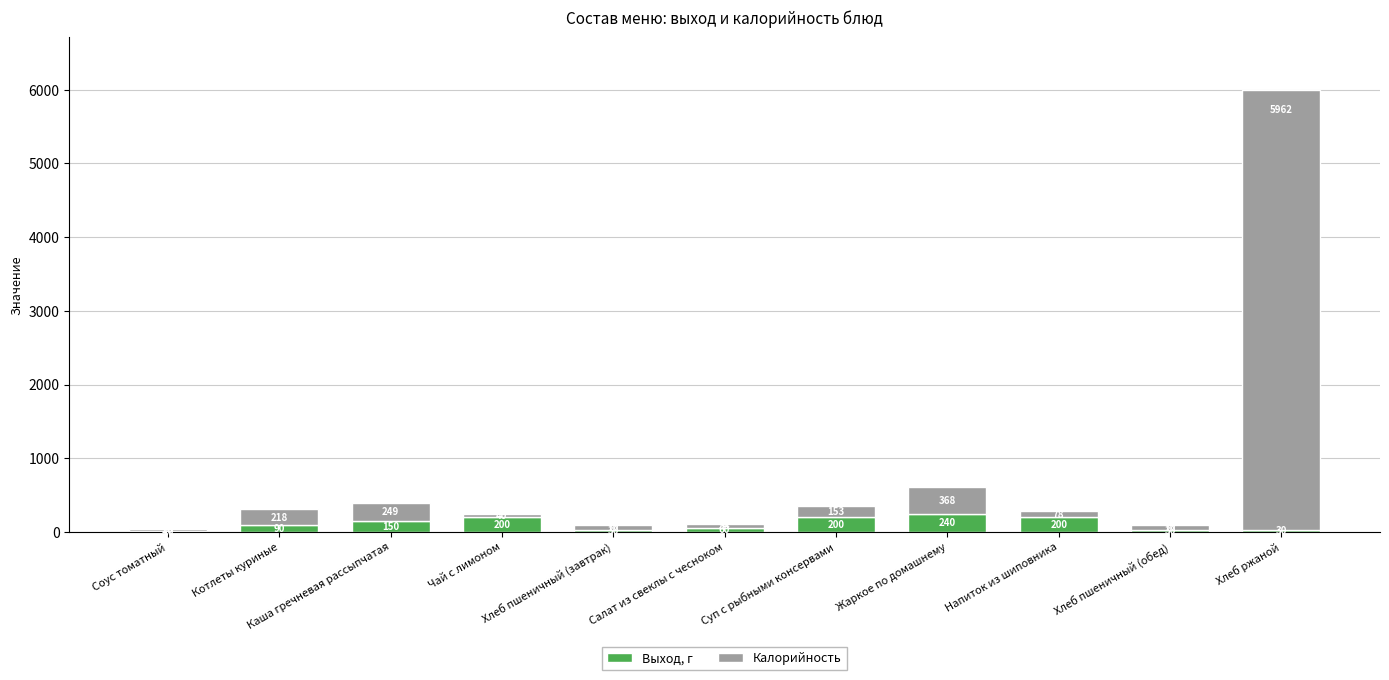

Read the Выход, г value at Каша гречневая рассыпчатая, to the nearest 10.

150